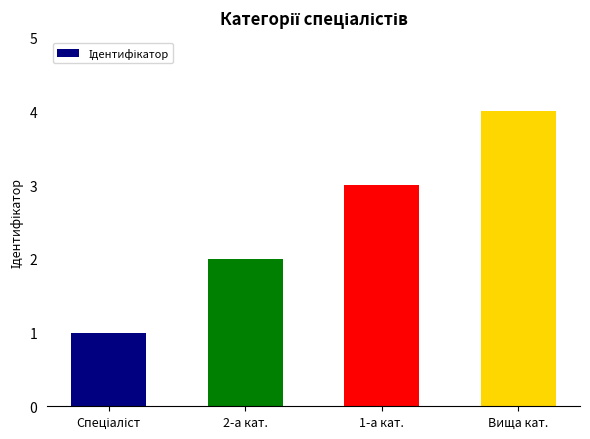

What is the change in value from 2-а кат. to Вища кат.?

+2